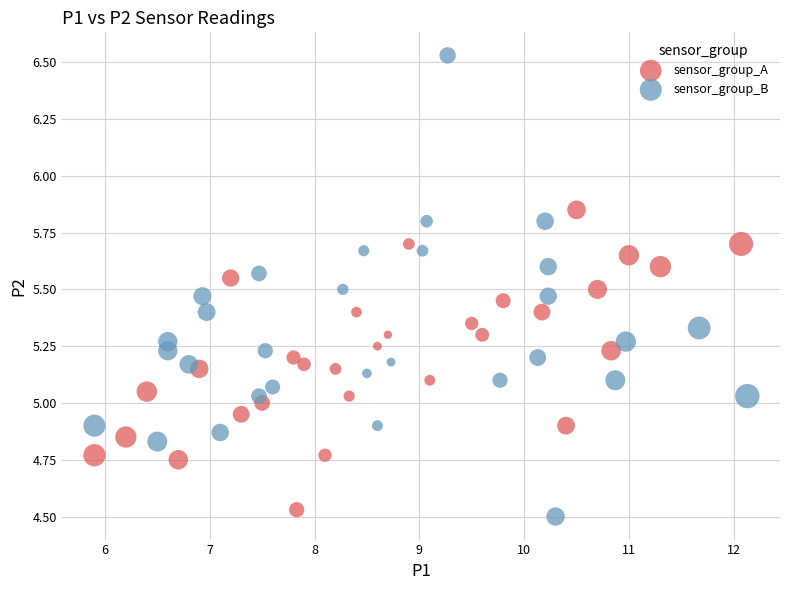

Which series has the largest Y range (max minus min)?

sensor_group_B